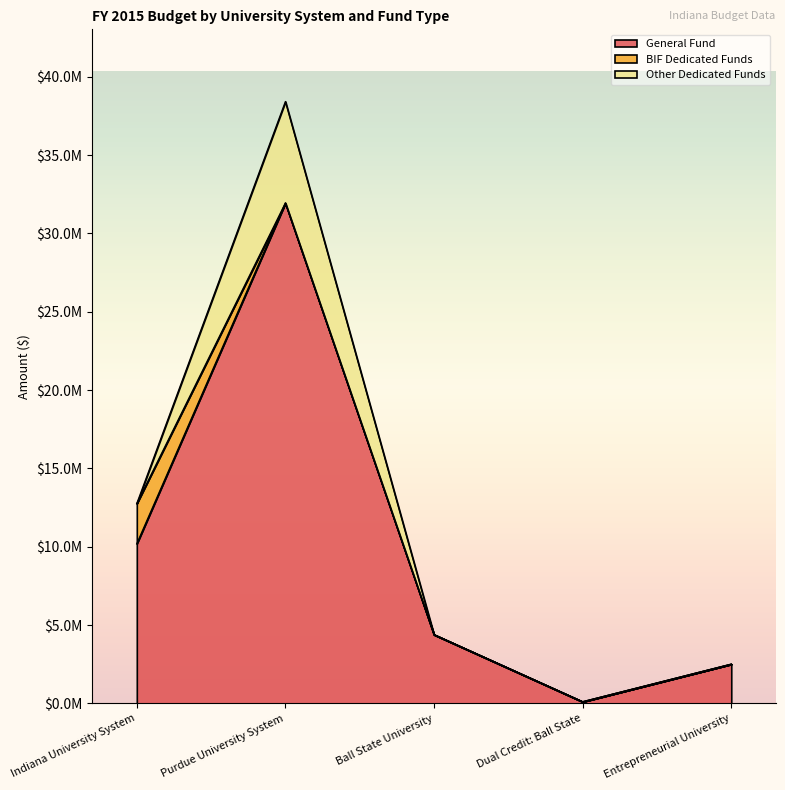

How many values in the BIF Dedicated Funds series exceed 0?

1